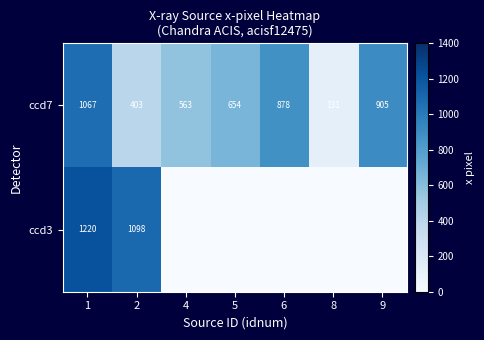

At 2, list the series in order from smallest to largest.

ccd7, ccd3